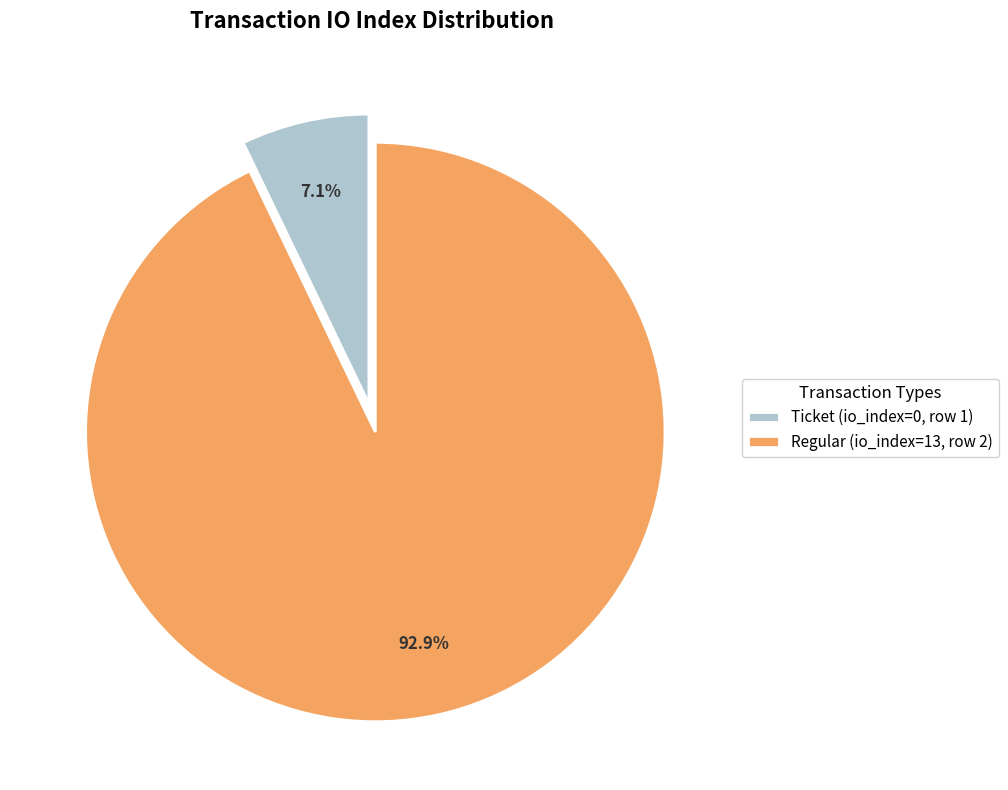

Which category has the smallest portion of the pie?

Ticket (io_index=0, row 1)